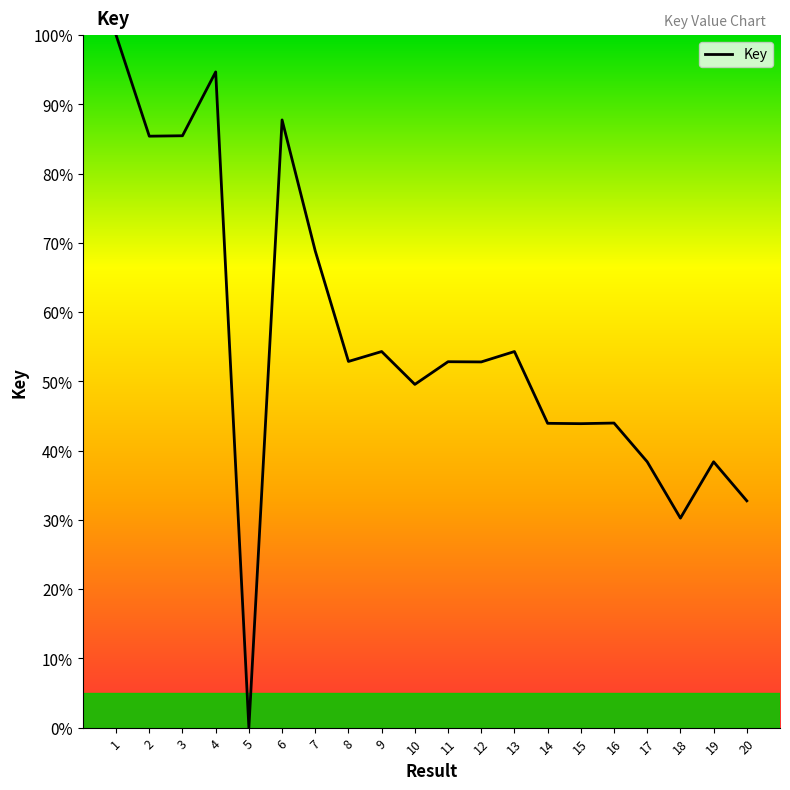

Is it true that the value at 4 is 94.7?

True